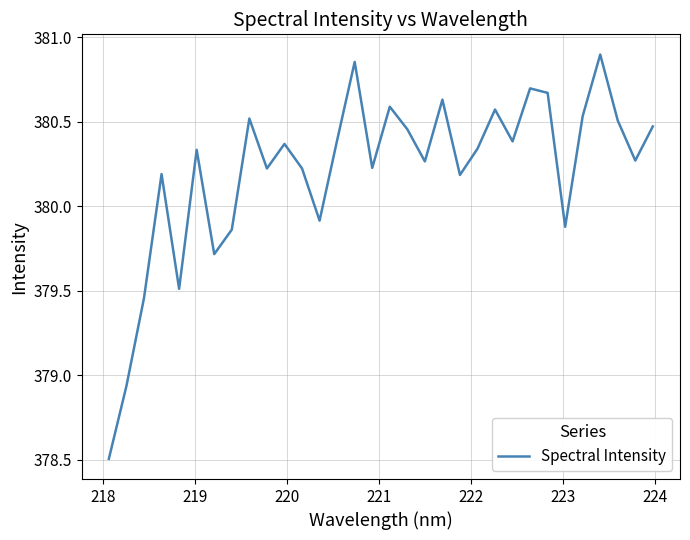

What is the difference between the maximum and minimum values?

2.4